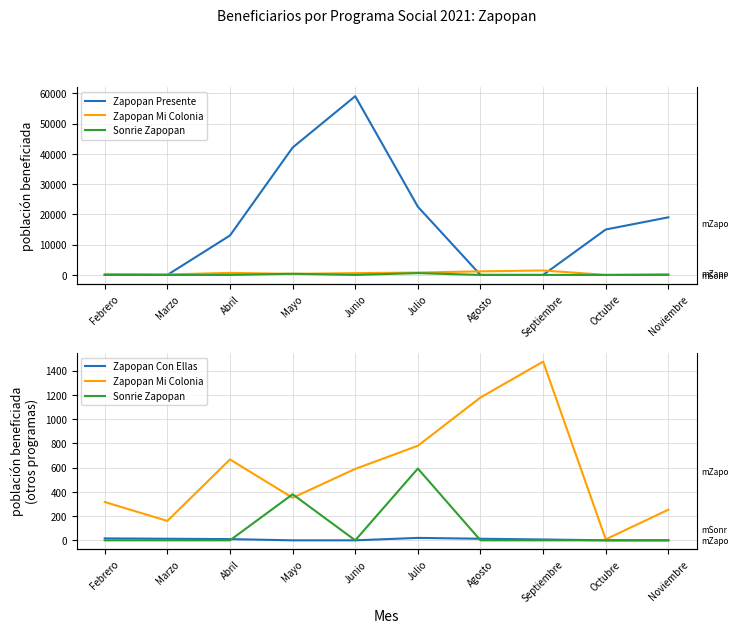

True or false: Sonrie Zapopan and Zapopan Presente cross at least once.

False